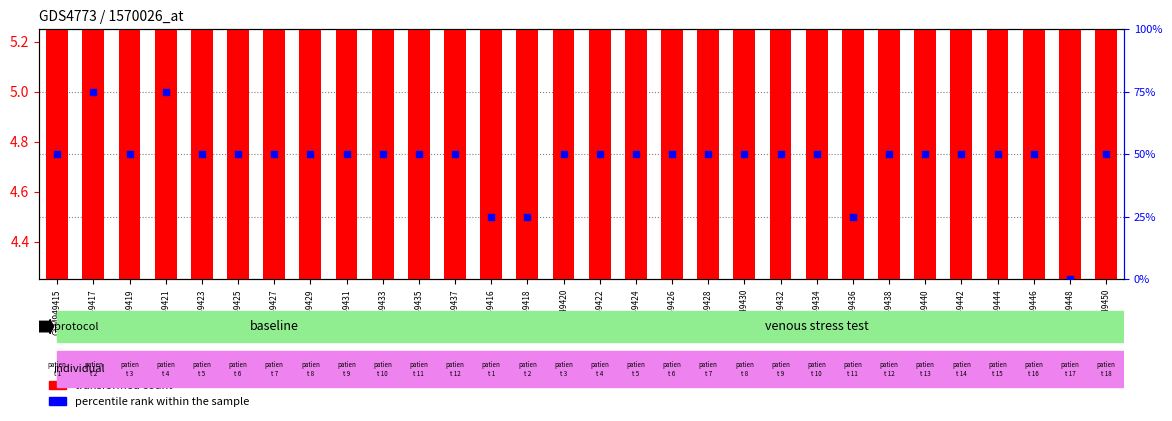

At how many categories does at least one series exceed 49?

26